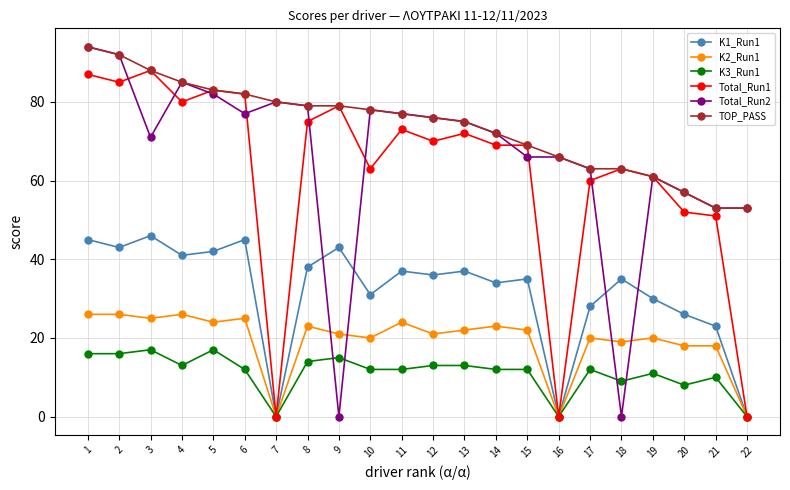

Which label corresponds to the largest value in the chart?

1